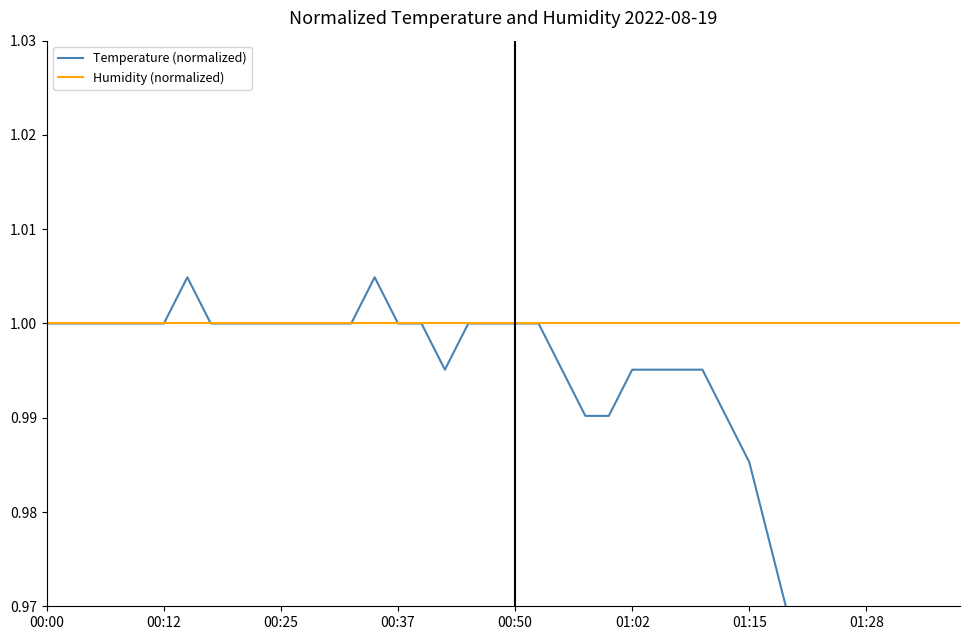

What is the label of the 4th point from the left?

00:37